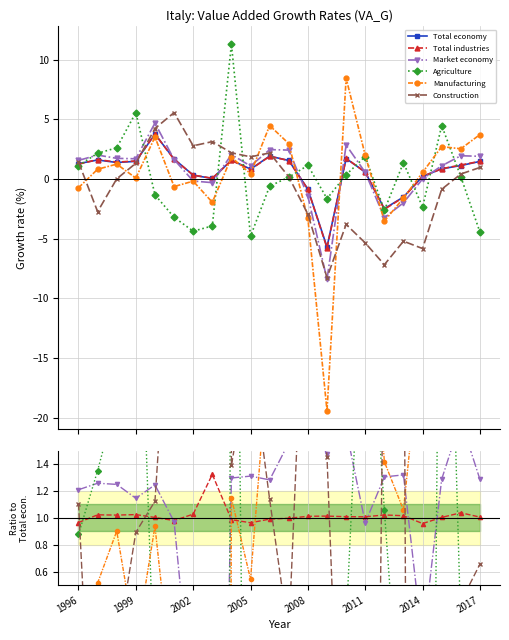

What position from the right is 10?

12